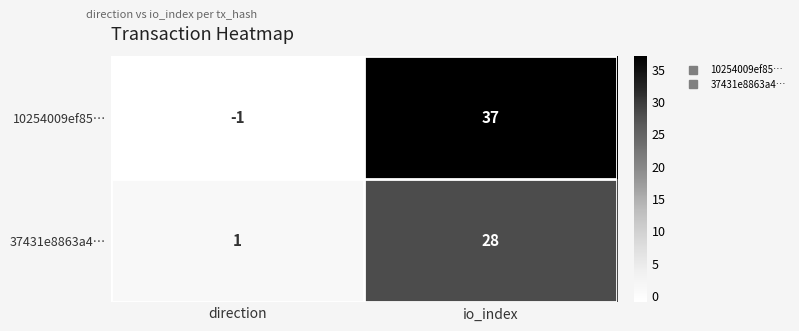

Reading right to left, what are all the values shown in this chart?

10254009ef85…: 37	-1
37431e8863a4…: 28	1